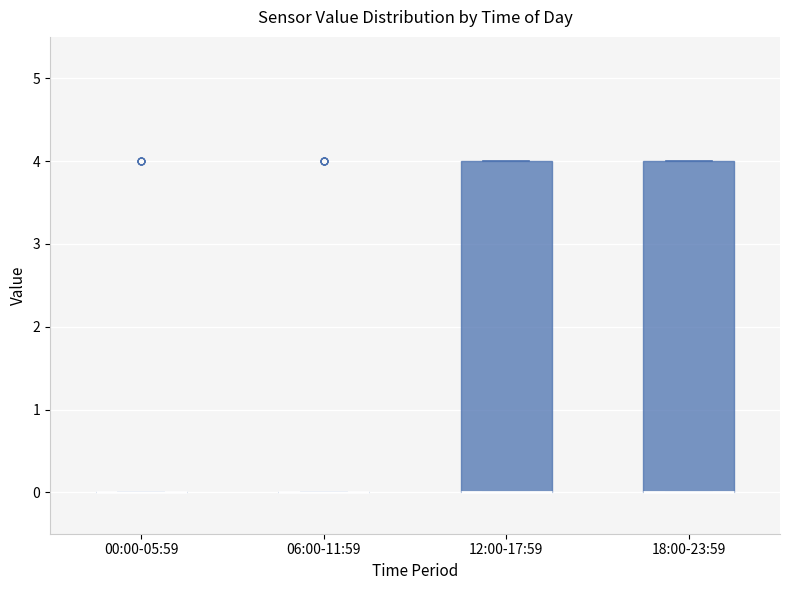

Reading left to right, transcribe this box plot: for each box, give where its median line is, the range the box spans, and where its two whiskers end, as read against the y-axis. The values are not printed on the chart, so give them approximately, as read against the axis.

00:00-05:59: box collapsed to a line at 0, whiskers 0 to 0
06:00-11:59: box collapsed to a line at 0, whiskers 0 to 0
12:00-17:59: median 0 (drawn on the box's lower edge), box 0 to 4, whiskers 0 to 4
18:00-23:59: median 0 (drawn on the box's lower edge), box 0 to 4, whiskers 0 to 4